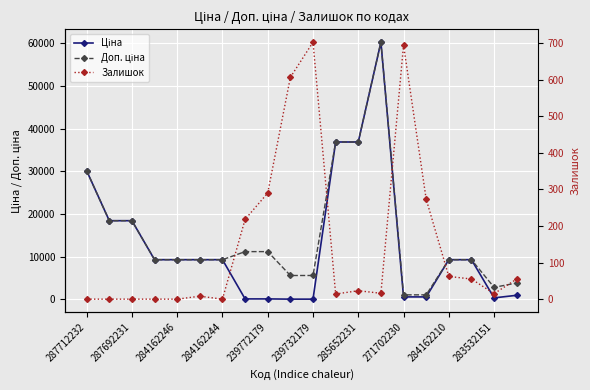

How many distinct data groups are displayed?

3